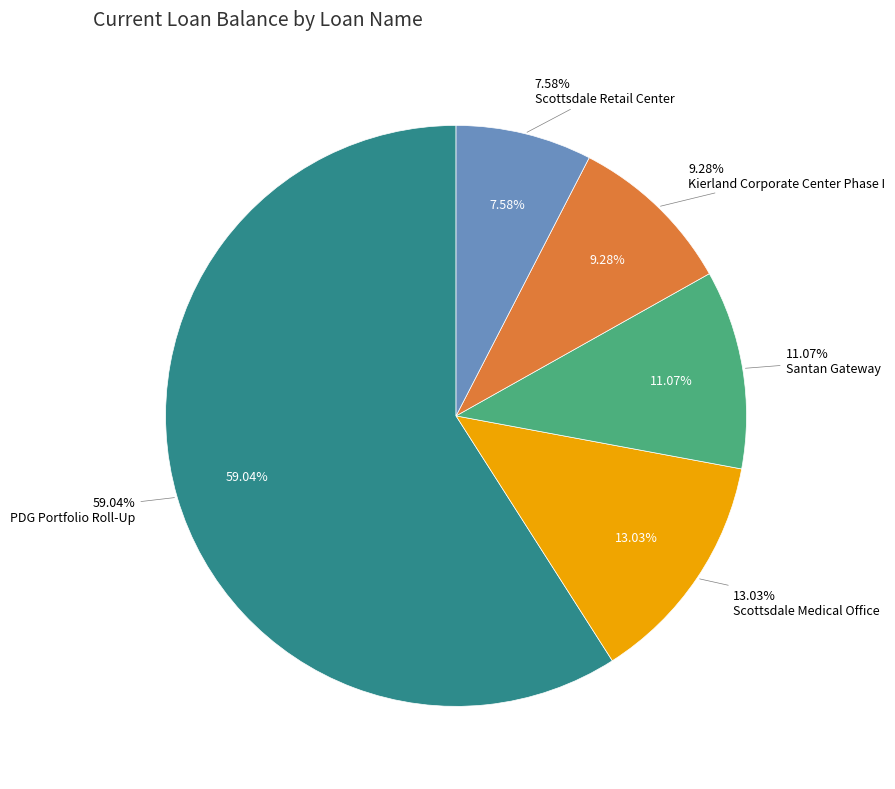

True or false: Scottsdale Medical Office accounts for 13% of the total.

True